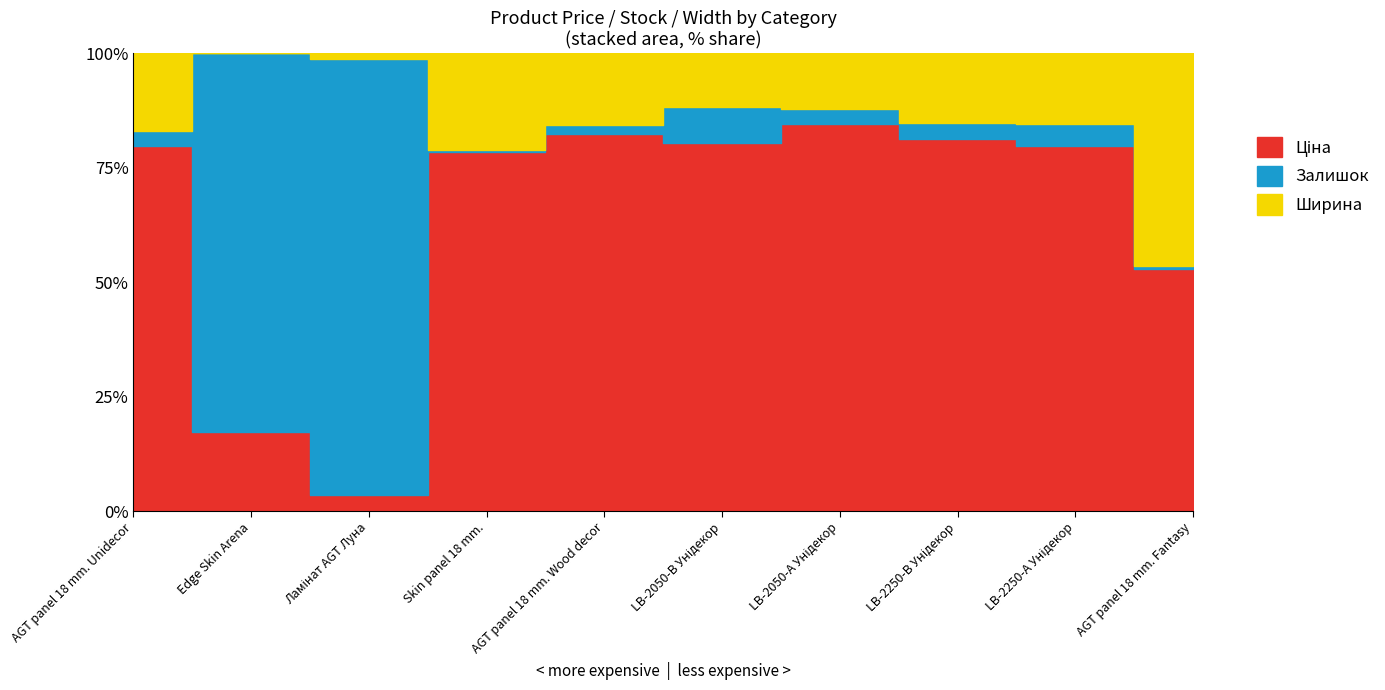

How many interior local valleys does the Залишок series have?

2